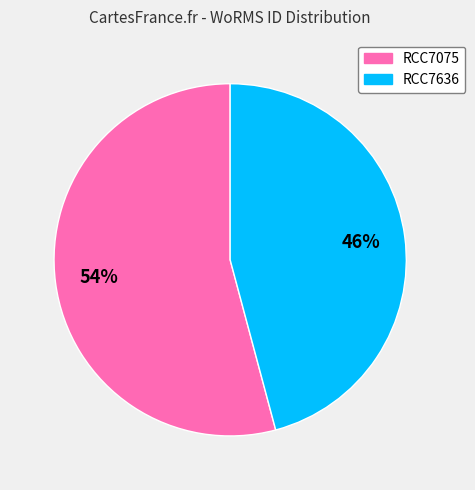

How many segments does this pie chart have?

2